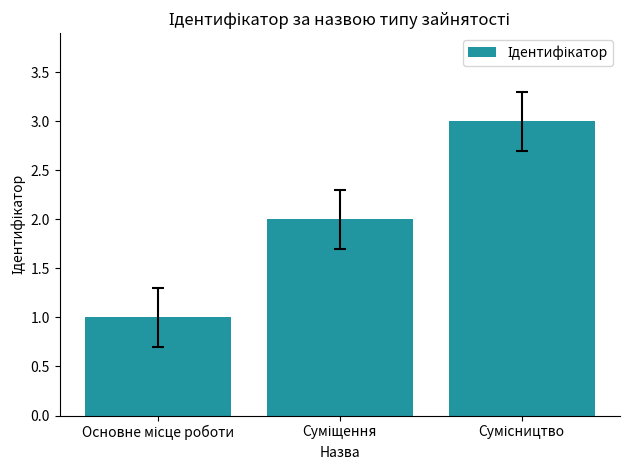

What is the sum of all values?

6